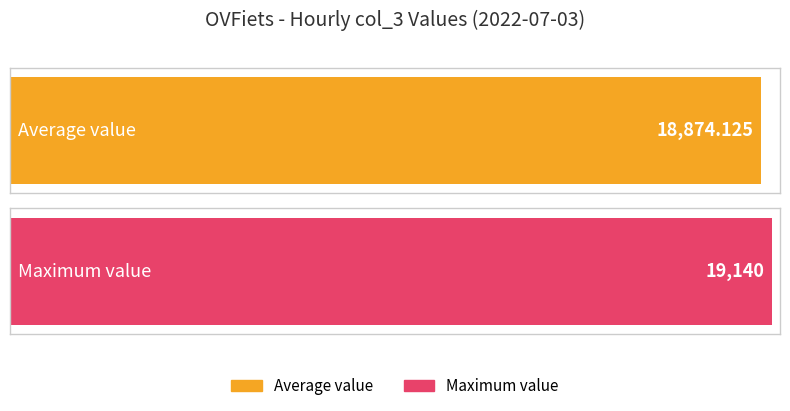

Does the chart contain any negative values?

No